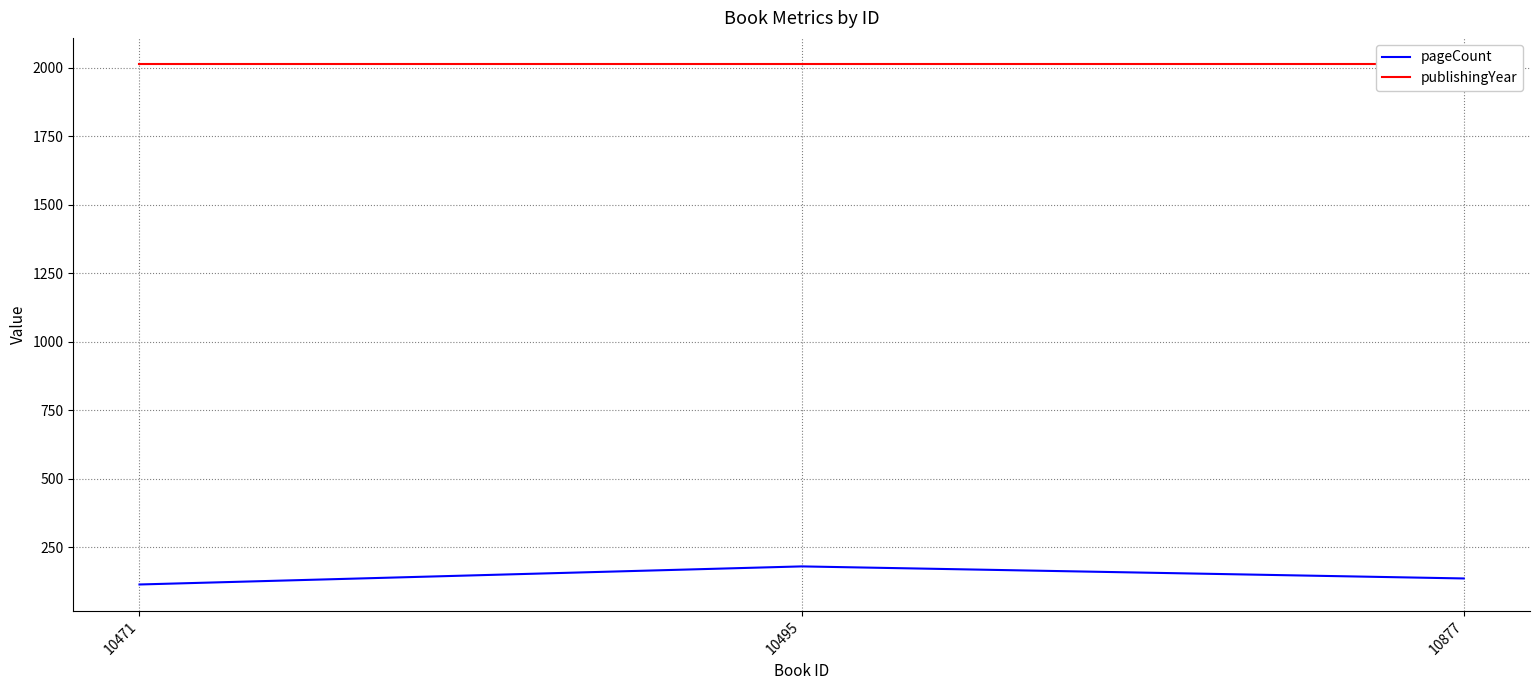

Between 10471 and 10877, which is larger?

10877